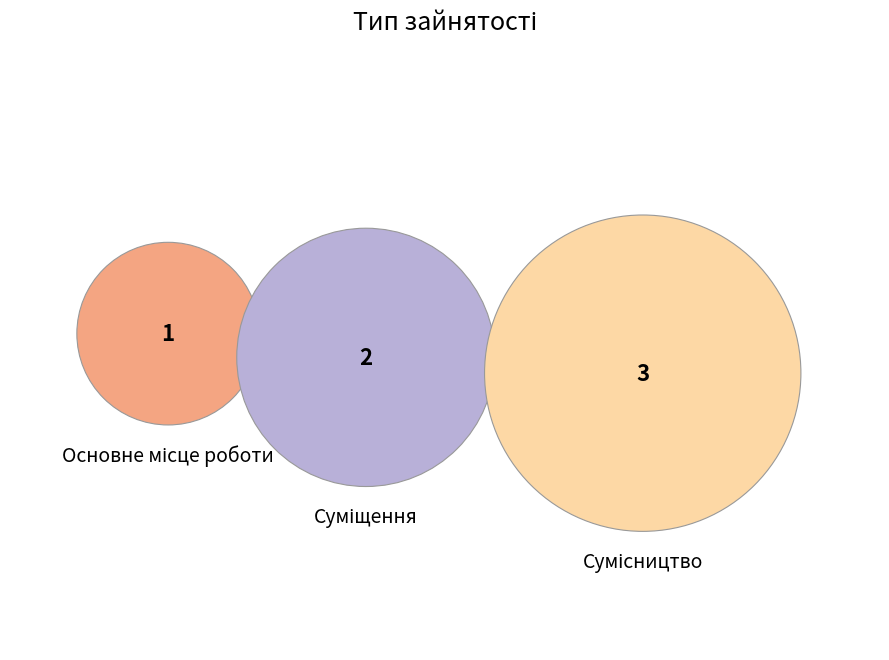

How many segments does this pie chart have?

3